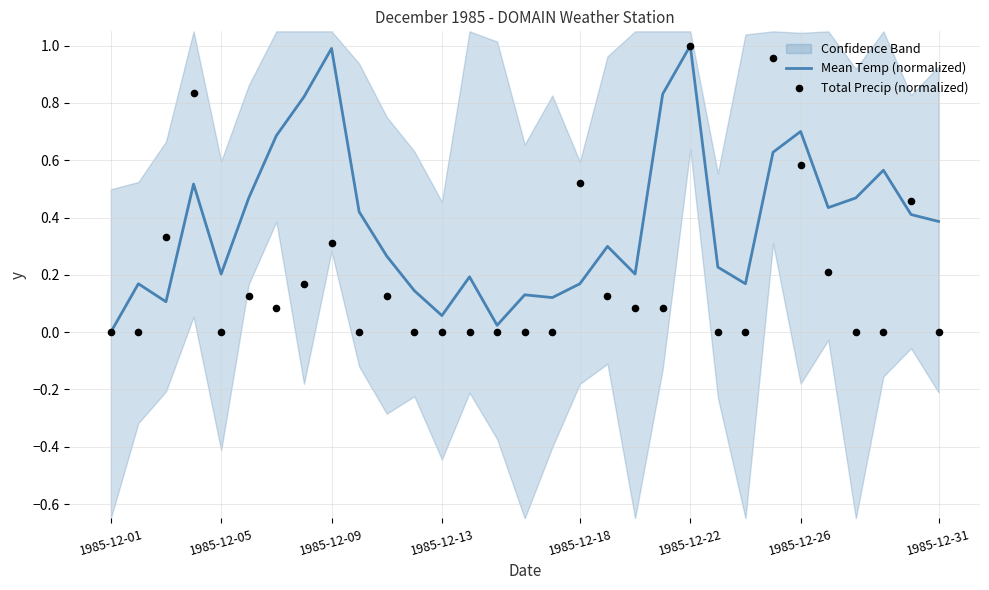

Is the value of Total Precip (normalized) at 19 greater than the value of Mean Temp (normalized) at 20?

No